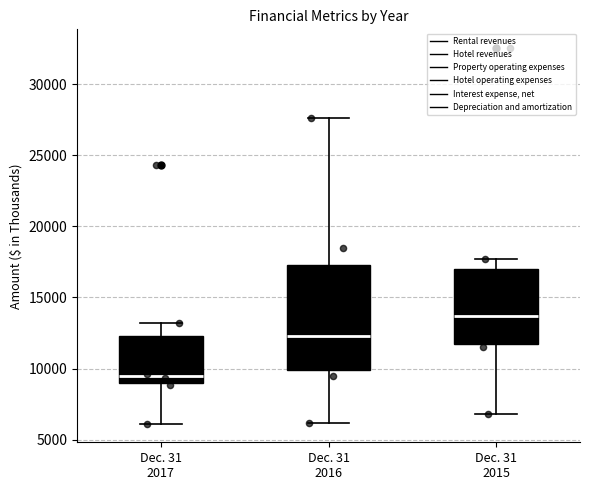

Which box has the highest median line?

Dec. 31 2015